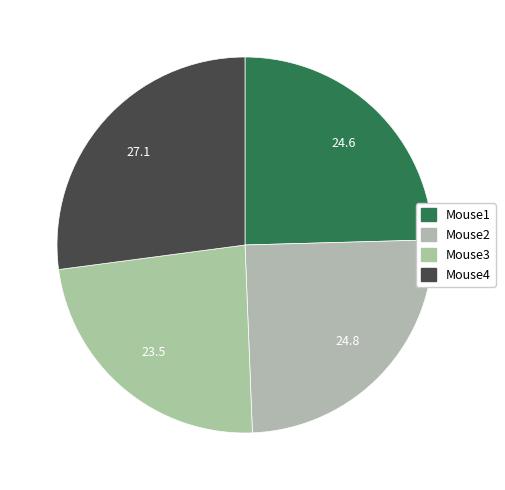

To the nearest percent, what is the difference between the largest and smallest slice percentages?

4%